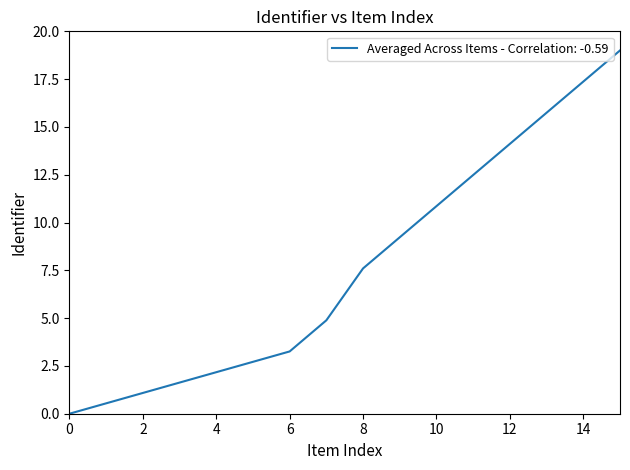

What is the difference between the maximum and minimum values?

19.0